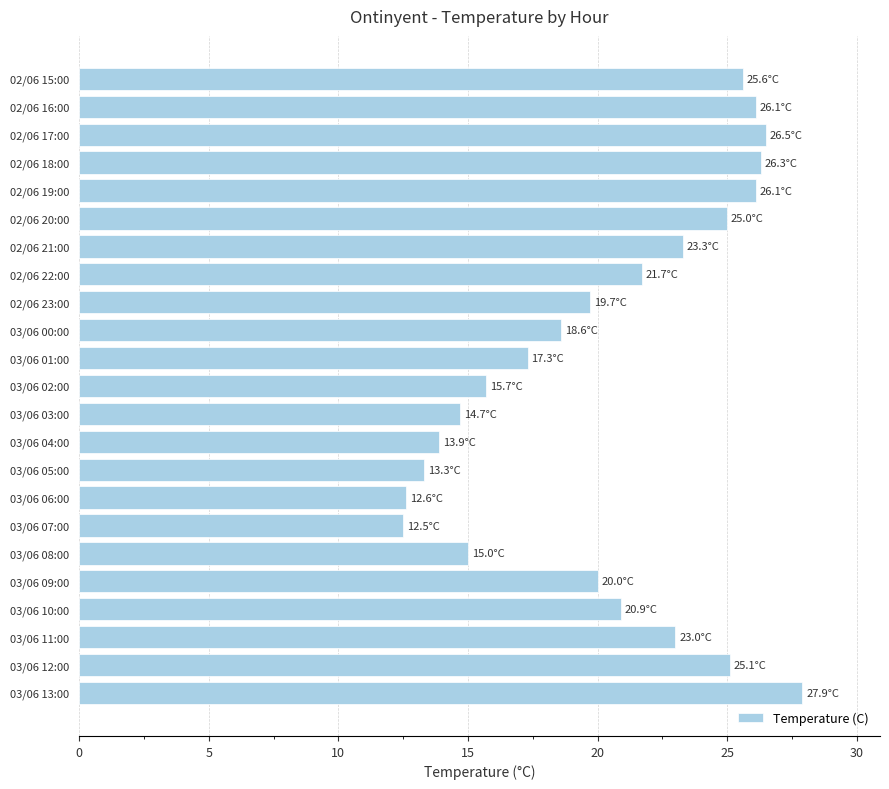

The chart shows a value of 42.2 at 03/06 13:00. True or false?

False